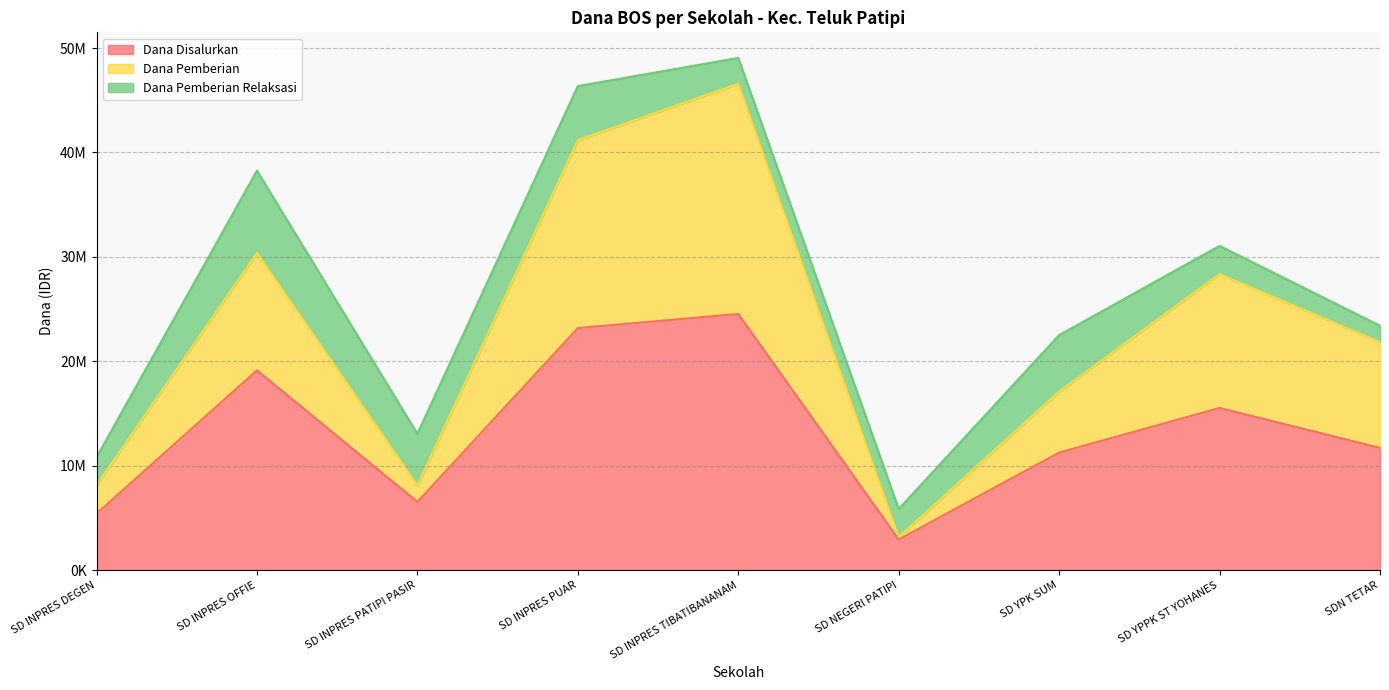

Does the chart display data point markers on the line(s)?

No